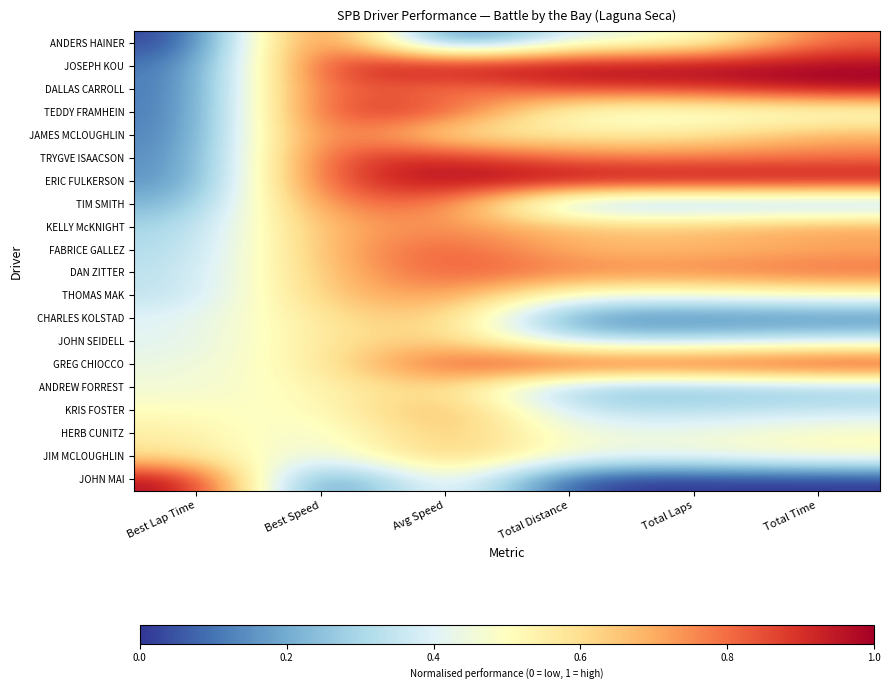

What is the maximum value shown in the chart?

1.0